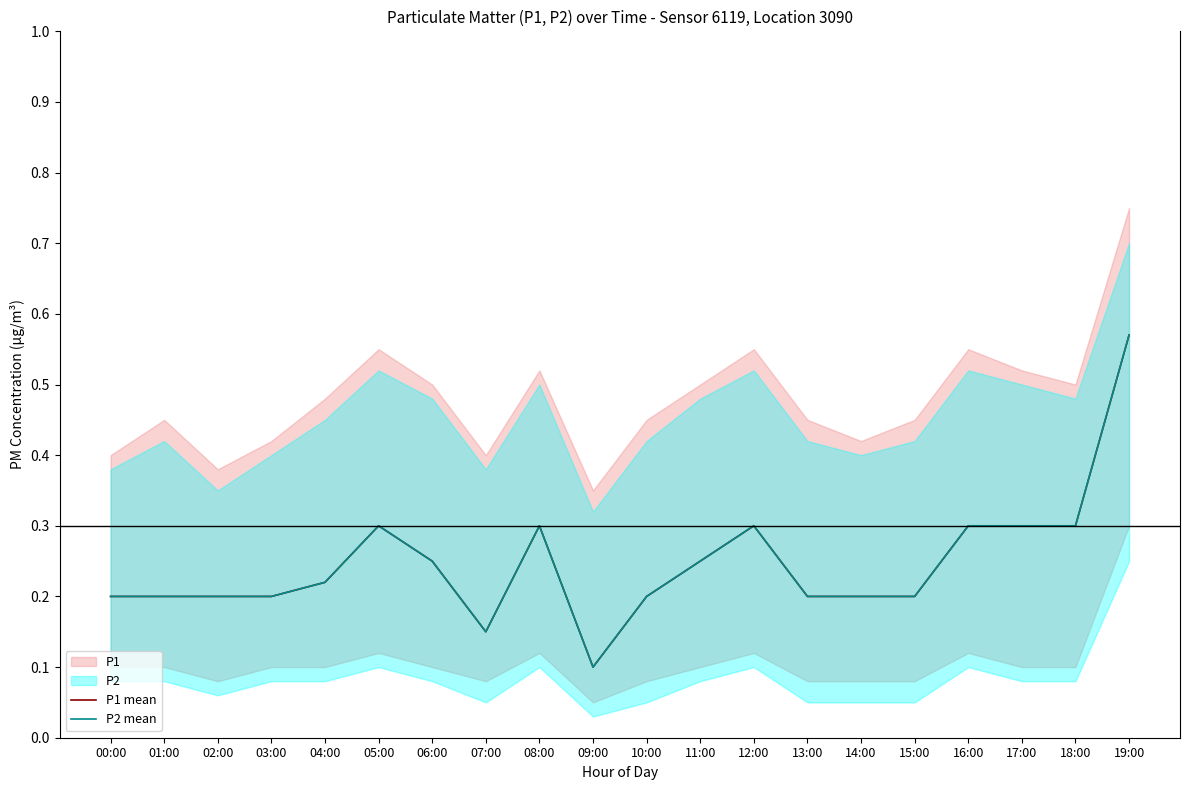

At which category does P1 mean reach its first local peak?

05:00